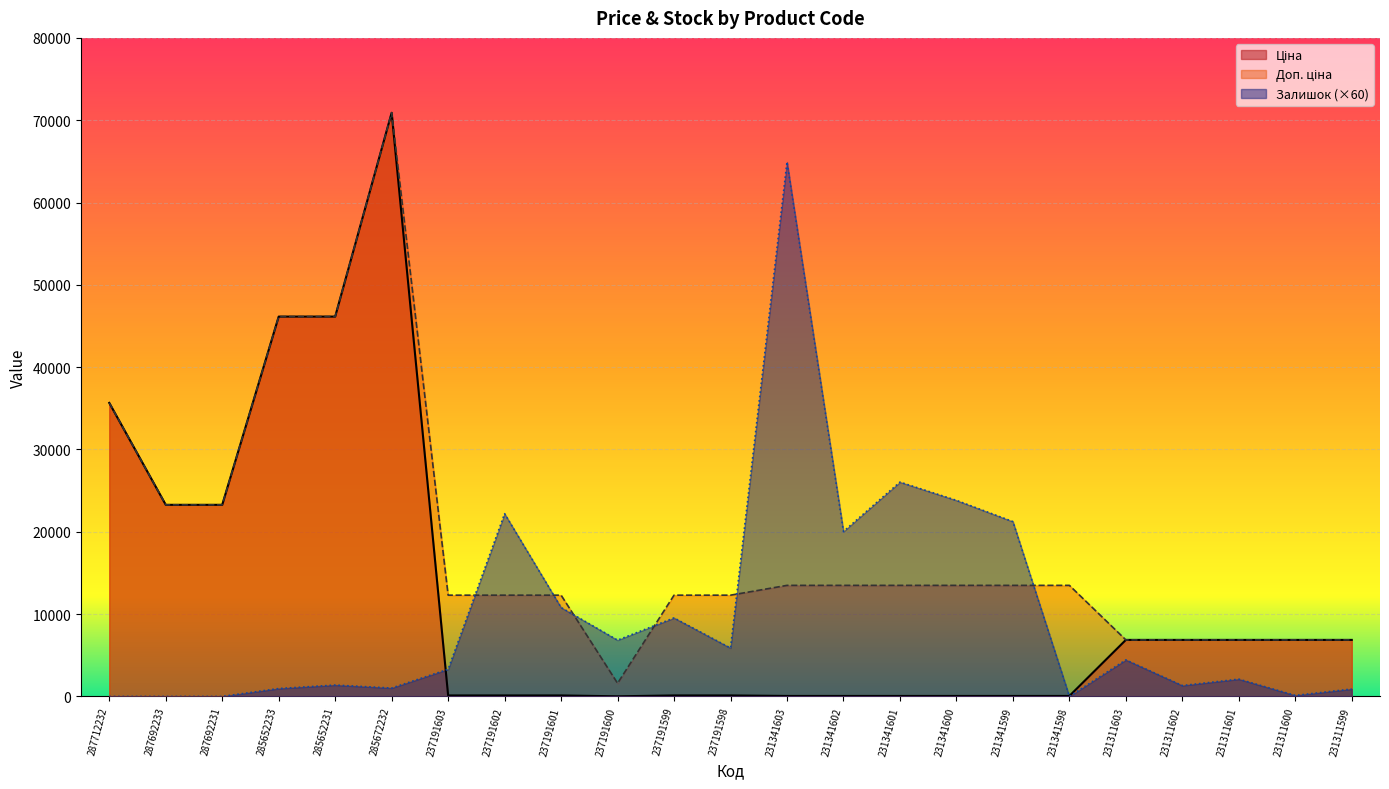

How many interior local peaks does the Доп. ціна series have?

1